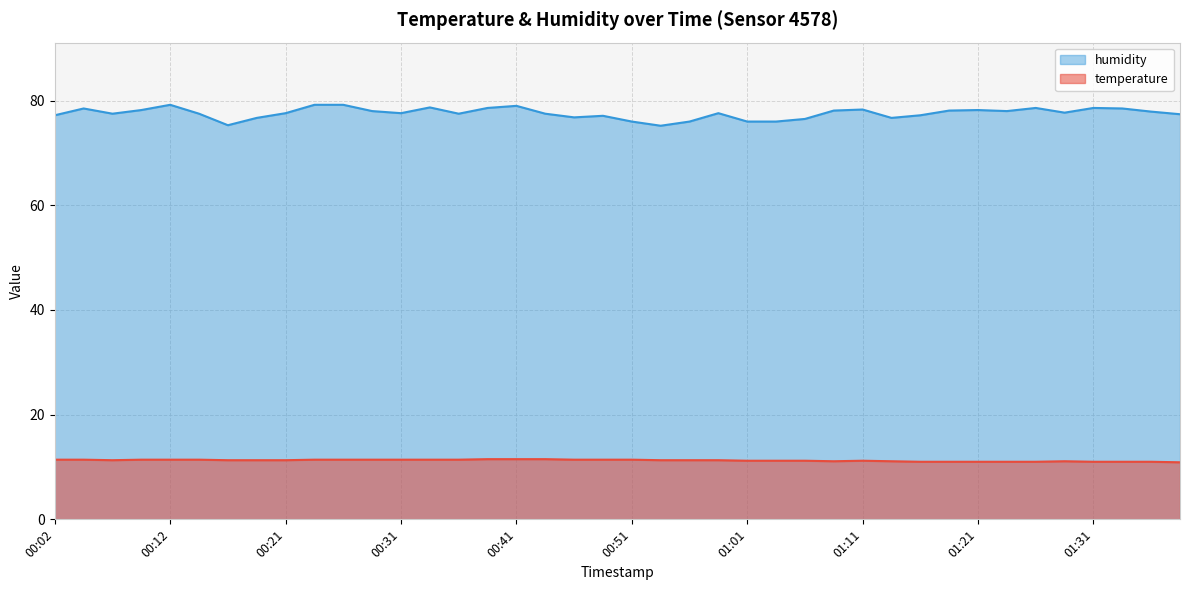

Where is temperature nearest to the value 11?

01:16